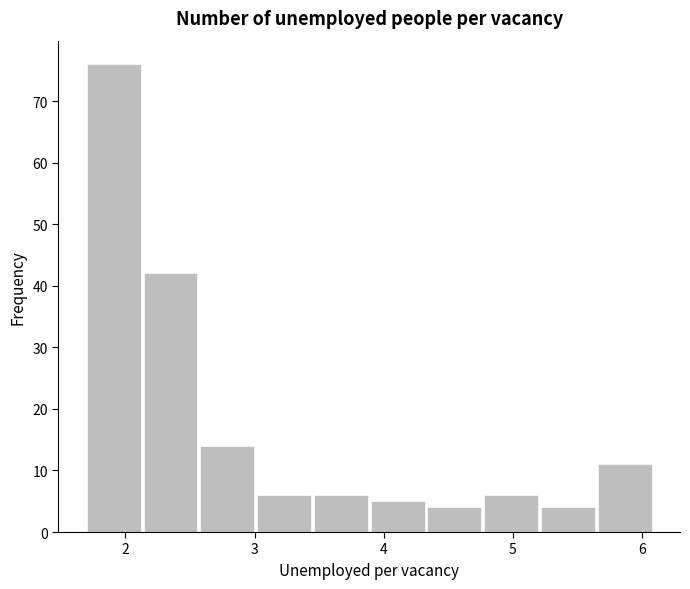

How tall is the bar that spans 3.90 to 4.34 on the x-axis? Neither the bar edges nor the heights are printed on the chart, so give them approximately, as read against the axes.

5